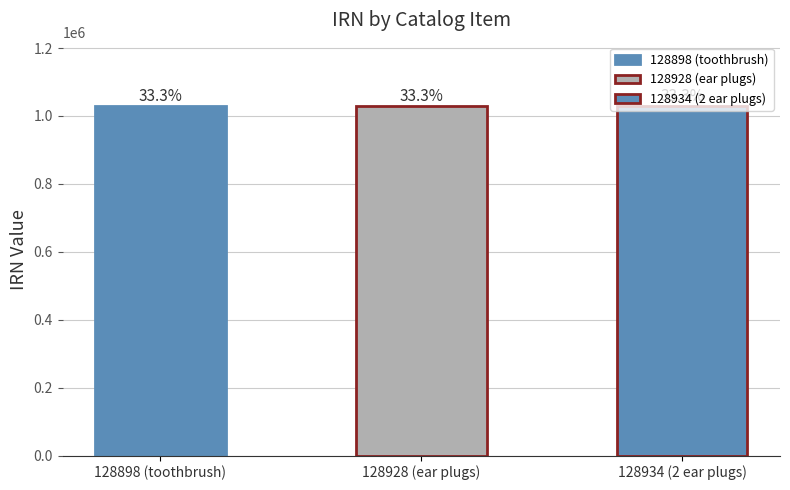

What position from the left is 128898 (toothbrush)?

1